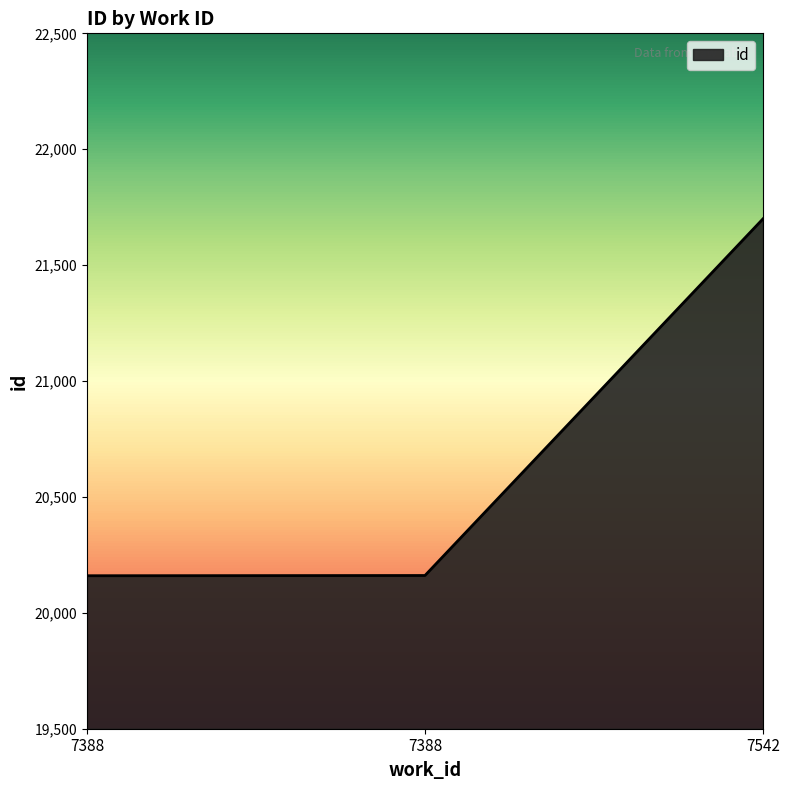

Reading left to right, extract all data points from this chart.

7388=20160	7388=20161	7542=21700